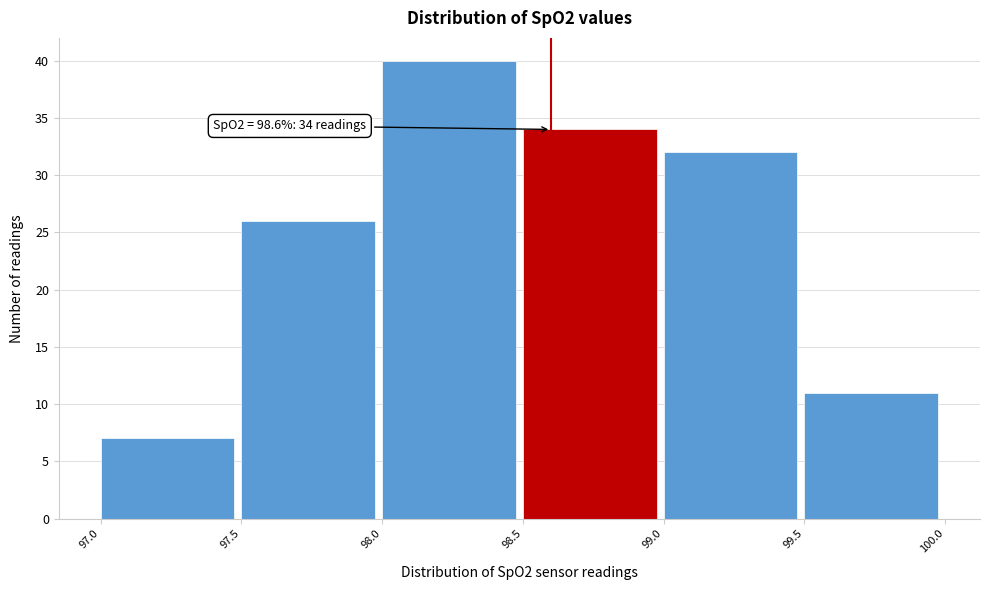

Over which range of the x-axis is the bar tallest?

98.0 to 98.5